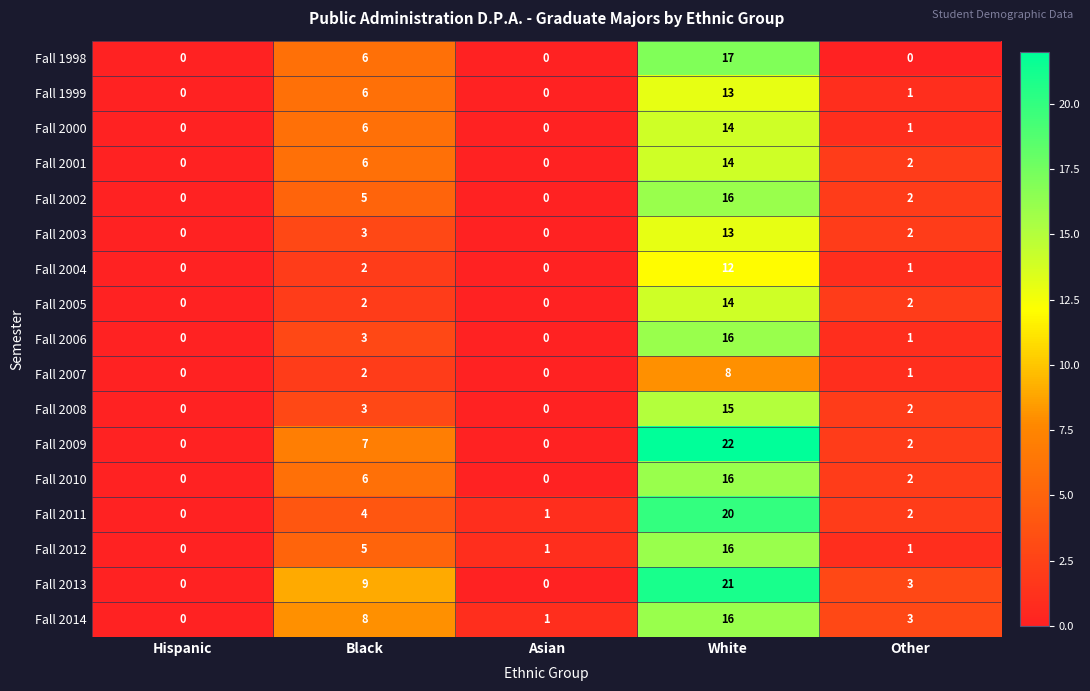

At how many categories does at least one series exceed 4?

2